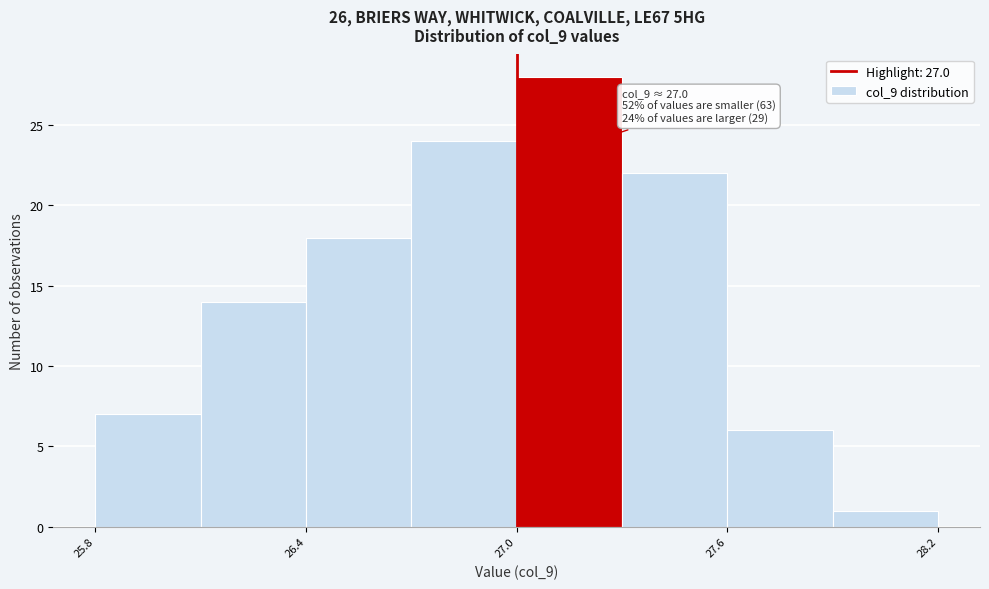

Around what value on the x-axis is the tallest bar? Give the approximate position of its centre, as read against the axis.

27.2